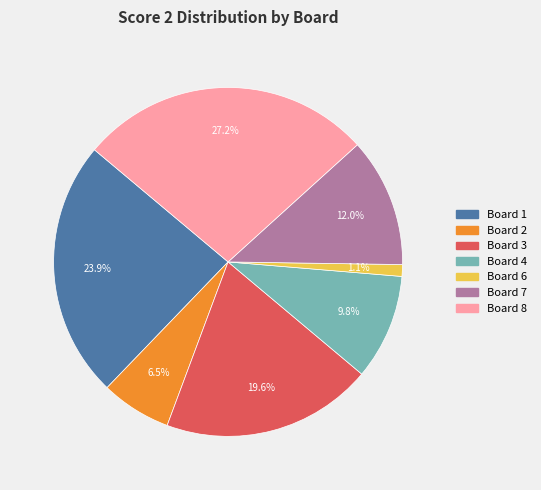

How many segments does this pie chart have?

7